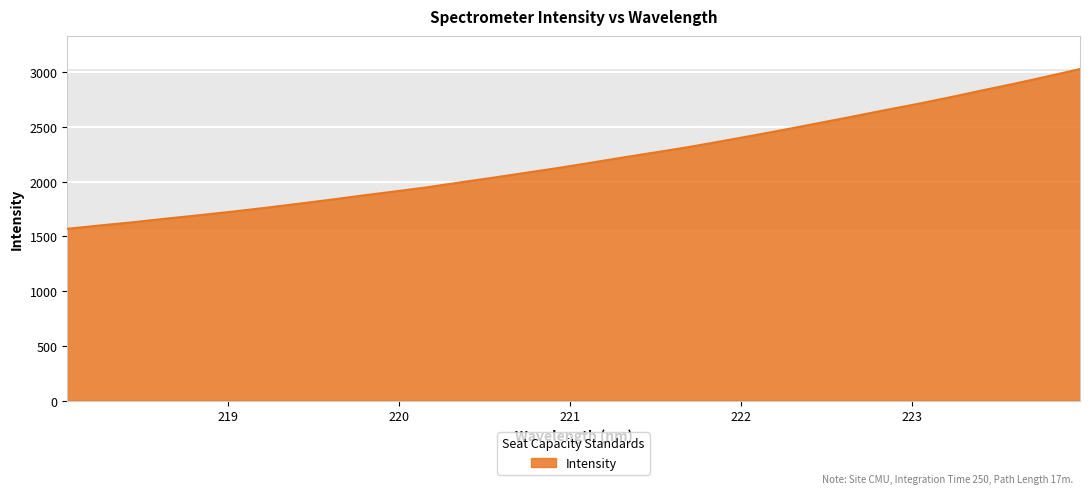

How many distinct data groups are displayed?

1